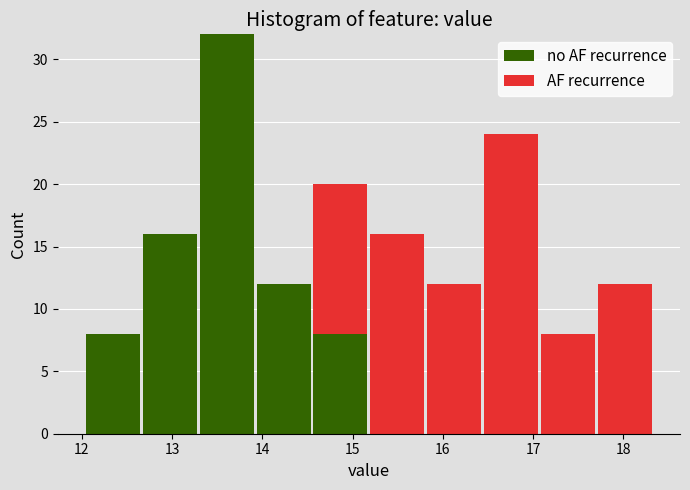

Reading left to right, transcribe this chart: for each stacked bar, give the range it covers on the x-axis and its total height. Neither the bar edges nor the heights are printed on the chart, so give them approximately, as read against the axes.

12.03 to 12.66: 8
12.66 to 13.29: 16
13.29 to 13.92: 32
13.92 to 14.55: 12
14.55 to 15.18: 20
15.18 to 15.81: 16
15.81 to 16.44: 12
16.44 to 17.07: 24
17.07 to 17.70: 8
17.70 to 18.33: 12